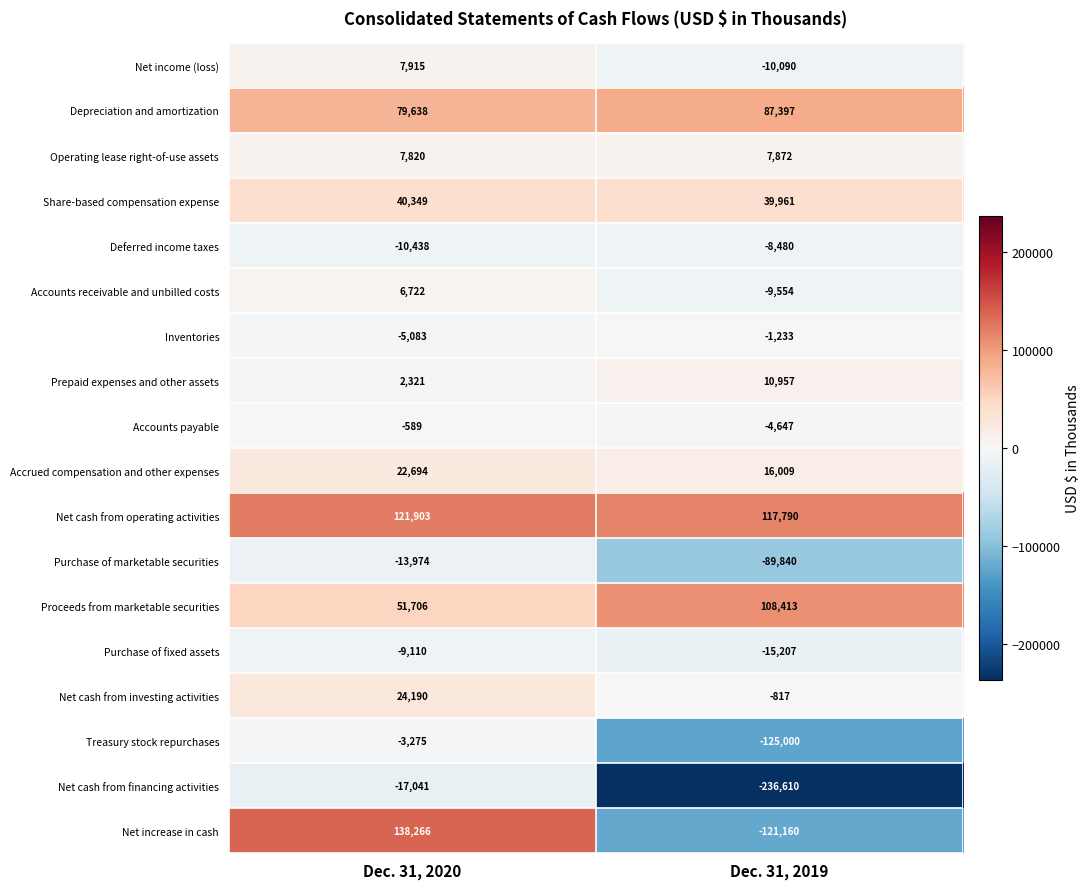

How many data points does each series have?

2